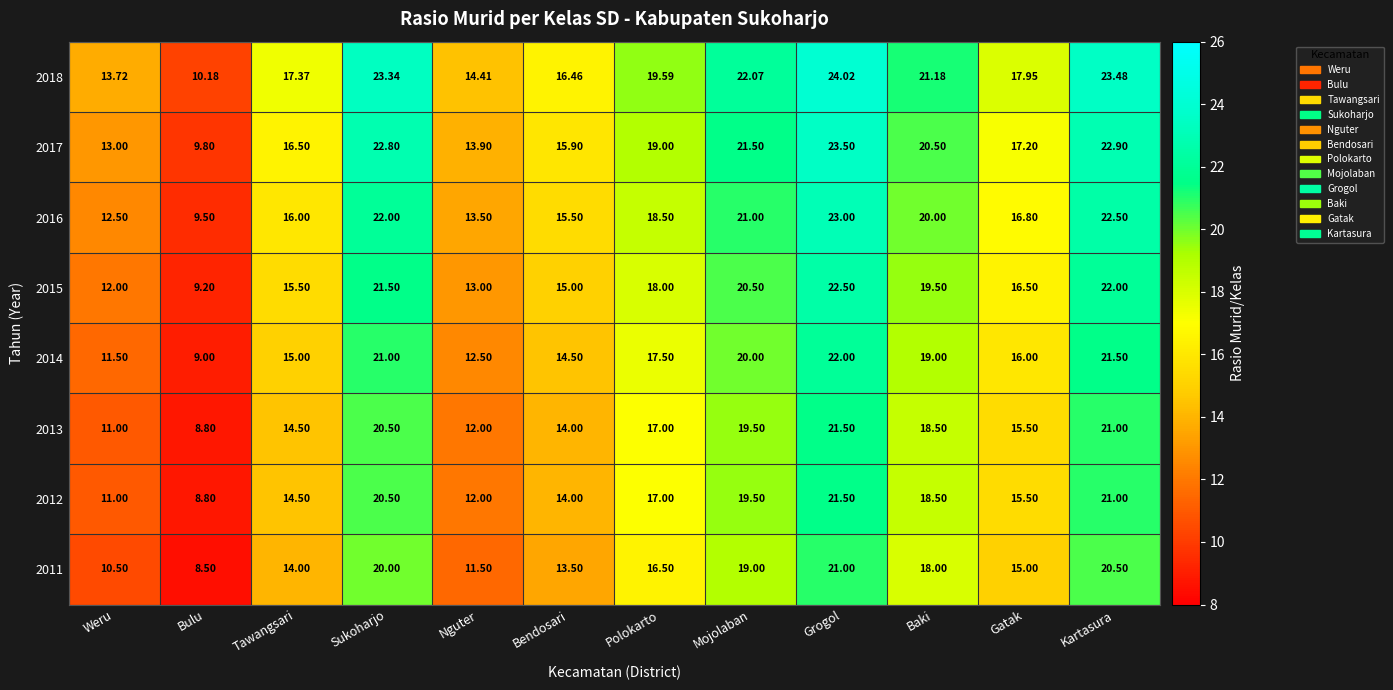

Where does the 2011 series first go above 16?

Sukoharjo